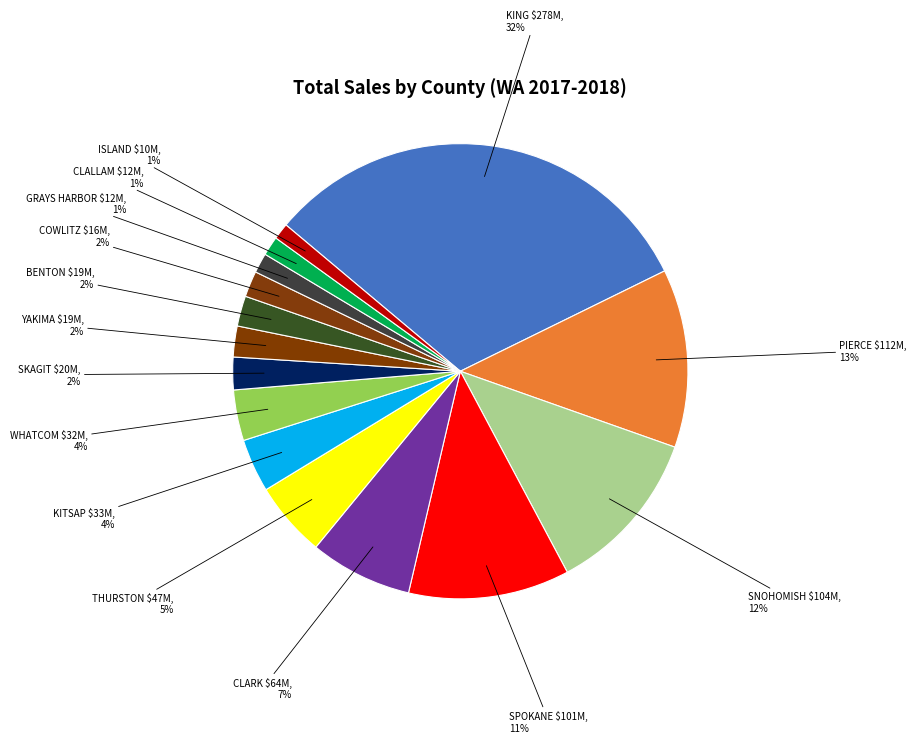

Between KING and WHATCOM, which is larger?

KING